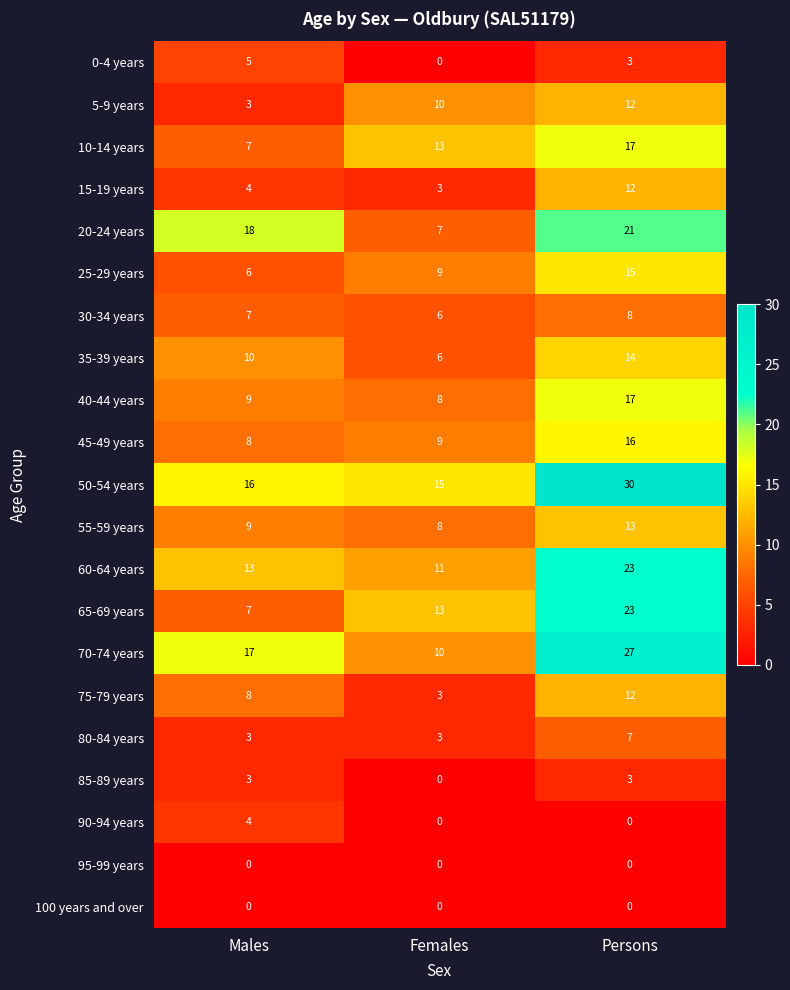

Rank the categories by 0-4 years value from highest to lowest.

Males, Persons, Females